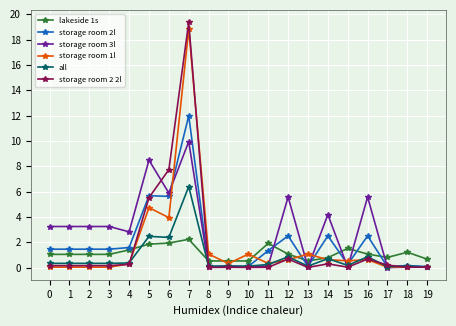

List the series in order of their peak value, highest first.

storage room 2 2l, storage room 1l, storage room 2l, storage room 3l, all, lakeside 1s